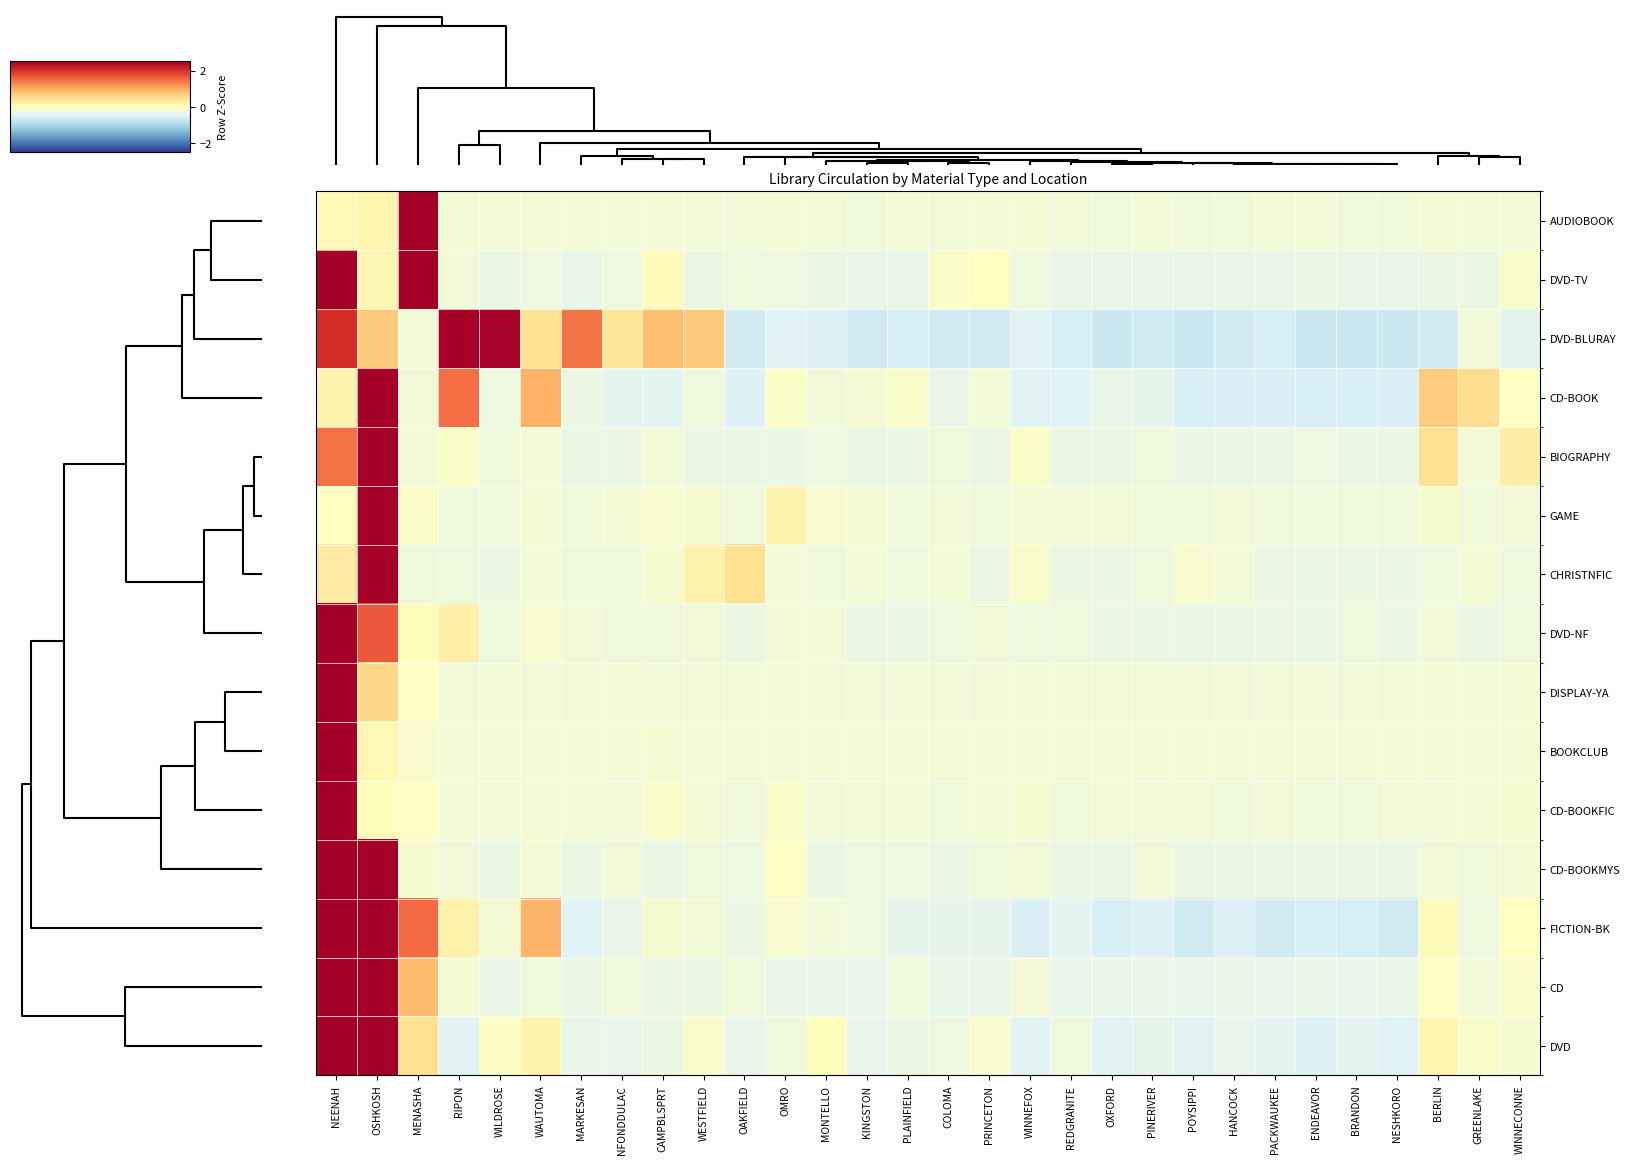

Rank the series by their maximum value, from lowest to highest.

DVD-BLURAY, FICTION-BK, CD, DVD-TV, DVD, CD-BOOKMYS, CD-BOOK, DVD-NF, BIOGRAPHY, CHRISTNFIC, DISPLAY-YA, GAME, AUDIOBOOK, CD-BOOKFIC, BOOKCLUB